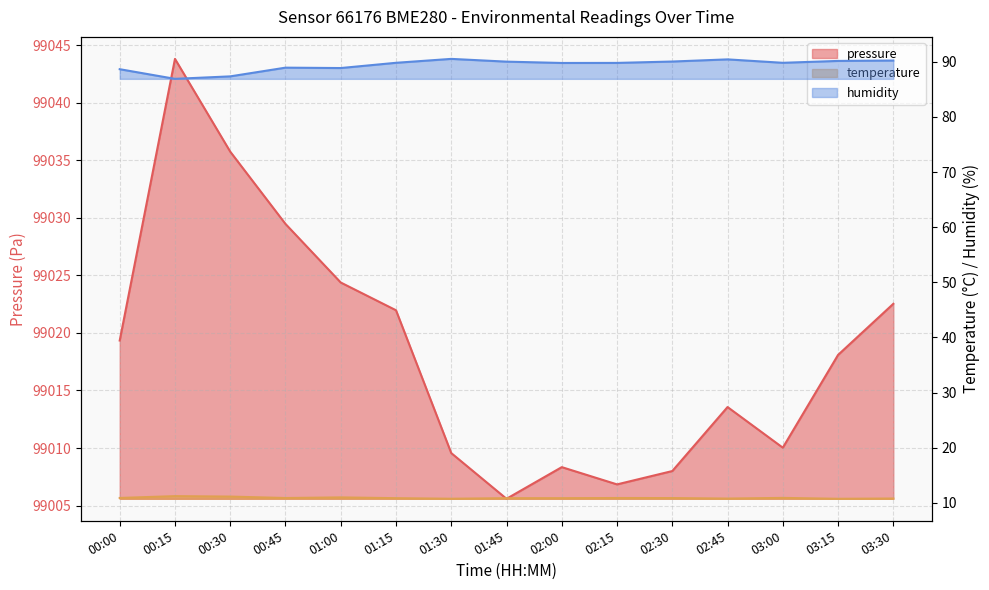

Does the chart have visible grid lines?

Yes